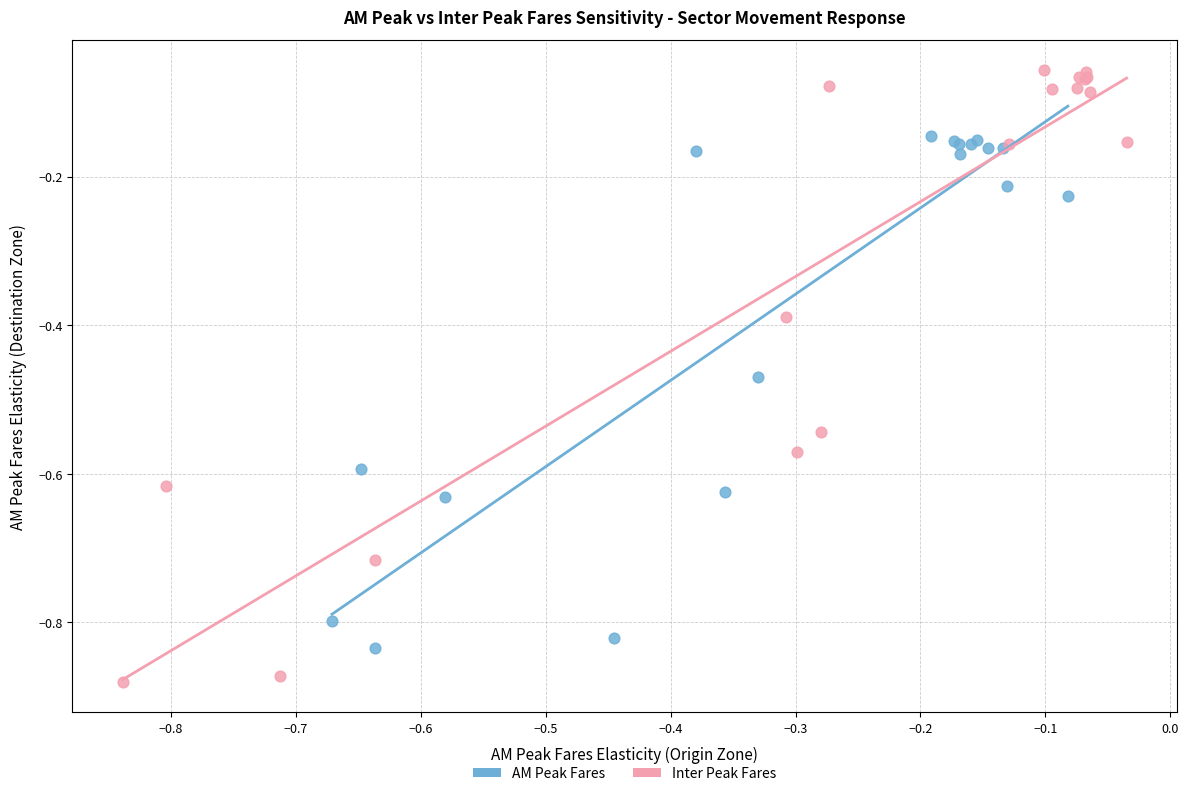

Which series has the widest spread of Y values?

Inter Peak Fares